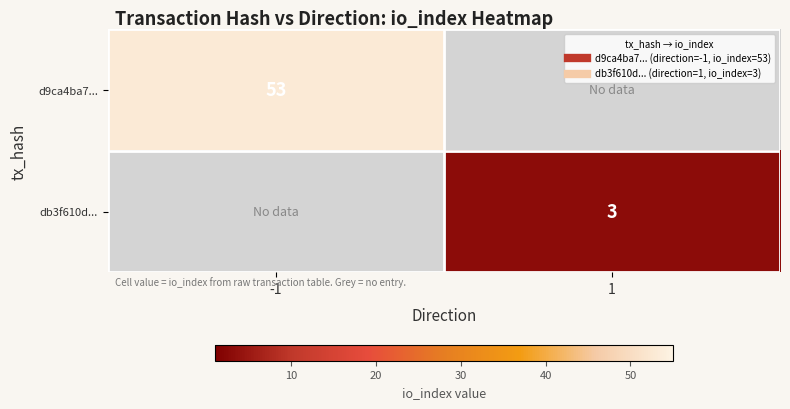

At which category does the chart reach its peak across all series?

-1